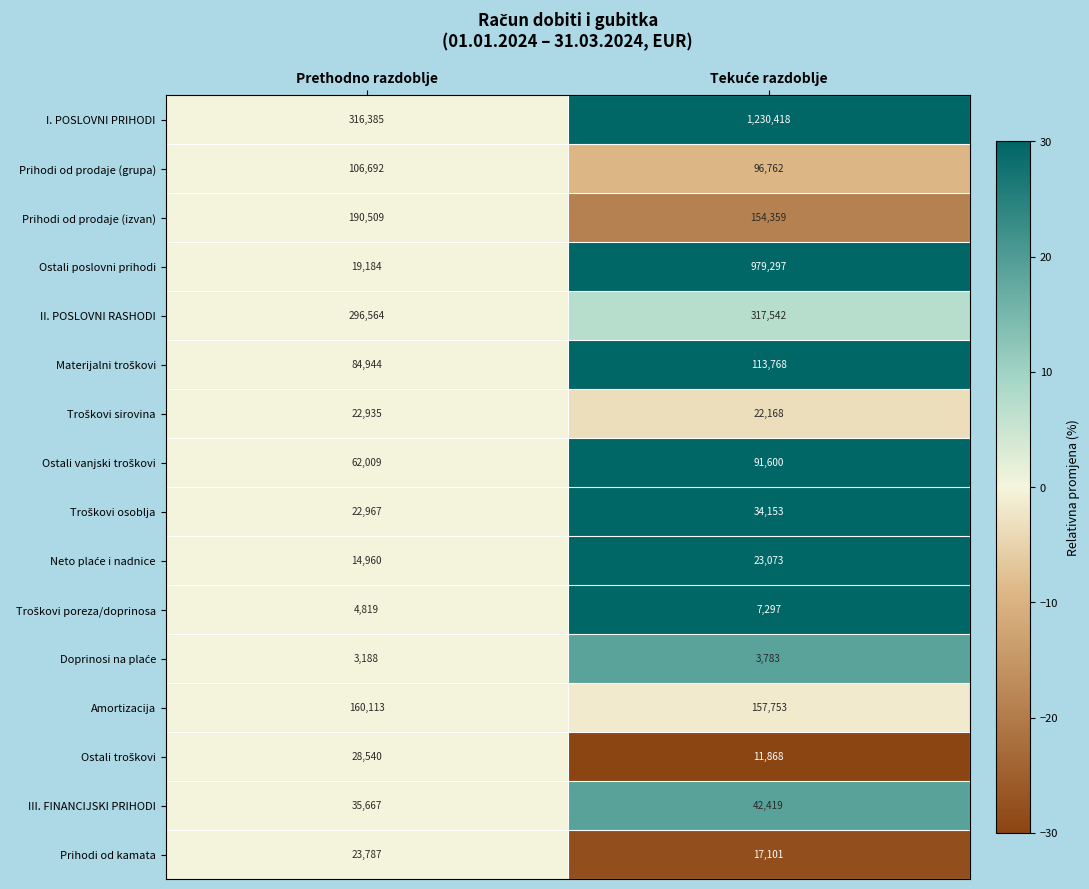

What is the greatest value displayed?

1230418